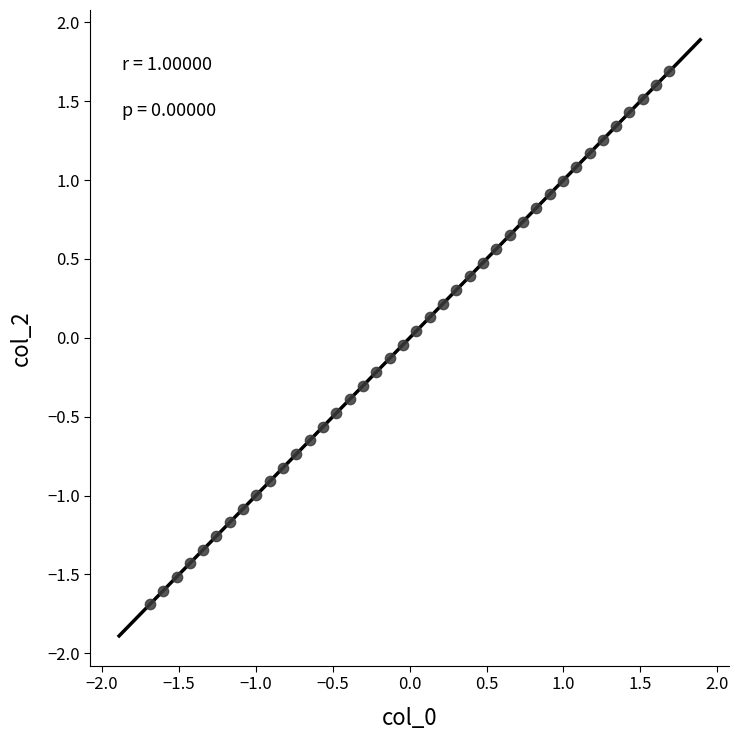

What is the range of X values (max minus min)?

3.4